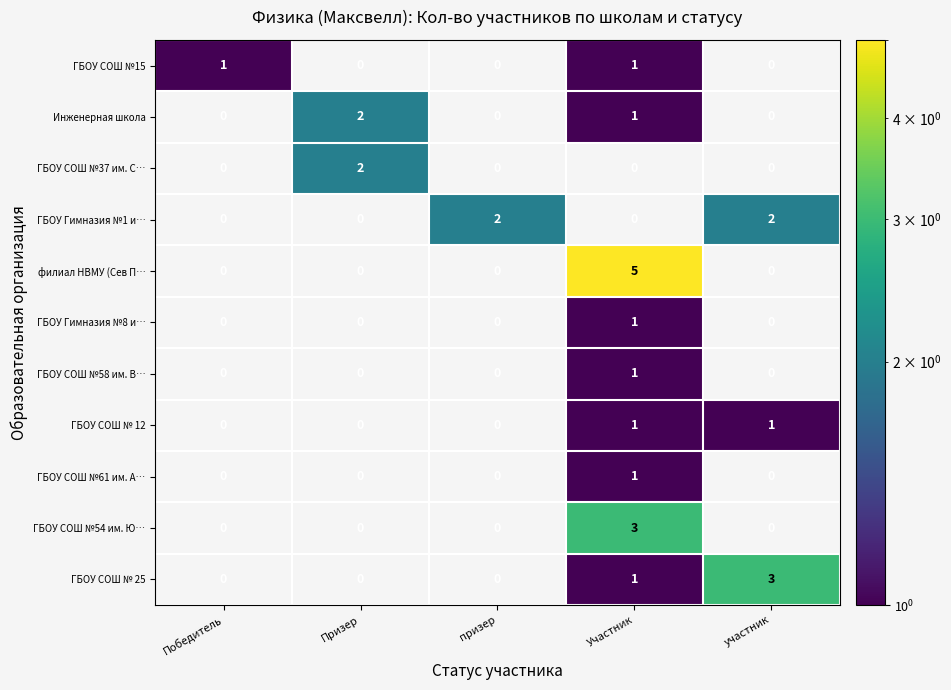

Count the number of data series in this chart.

11